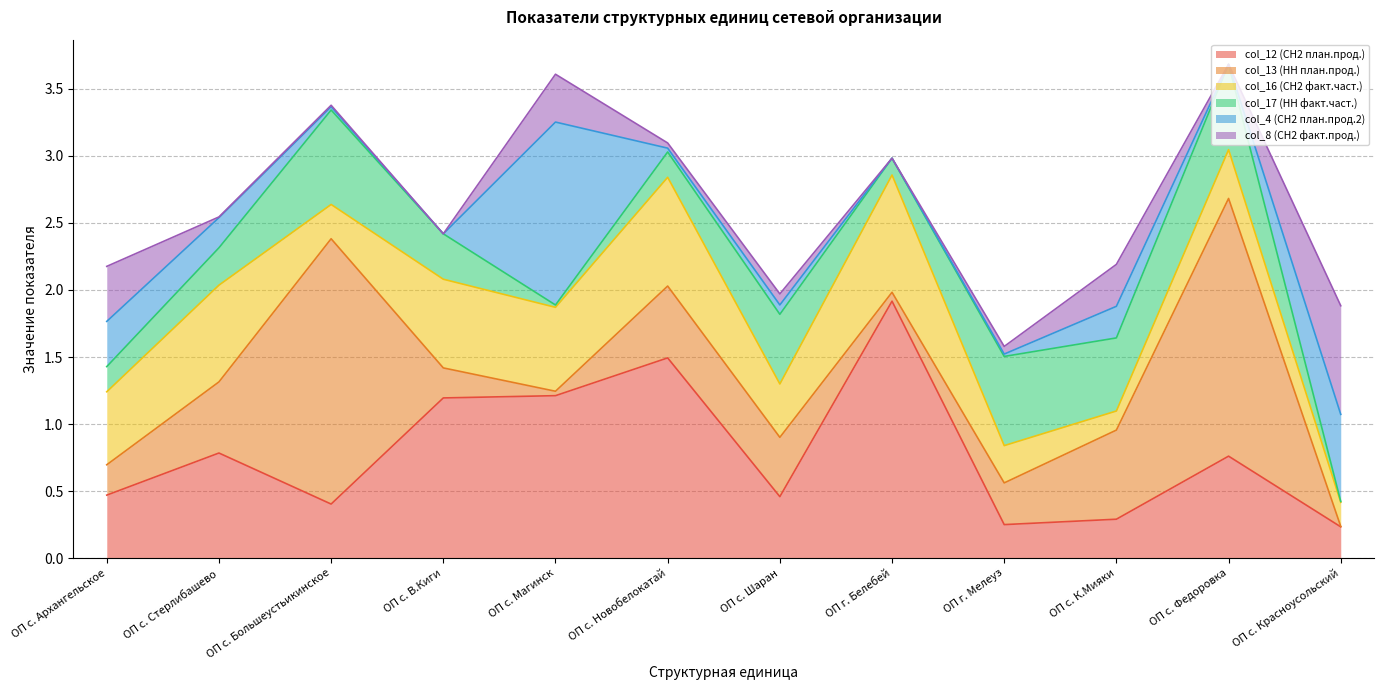

List the labels in order of col_4 (СН2 план.прод.2) value, largest first.

ОП с. Магинск, ОП с. Красноусольский, ОП с. Архангельское, ОП с. К.Мияки, ОП с. Стерлибашево, ОП с. Шаран, ОП с. Новобелокатай, ОП с. Большеустьикинское, ОП г. Мелеуз, ОП с. В.Киги, ОП г. Белебей, ОП с. Федоровка